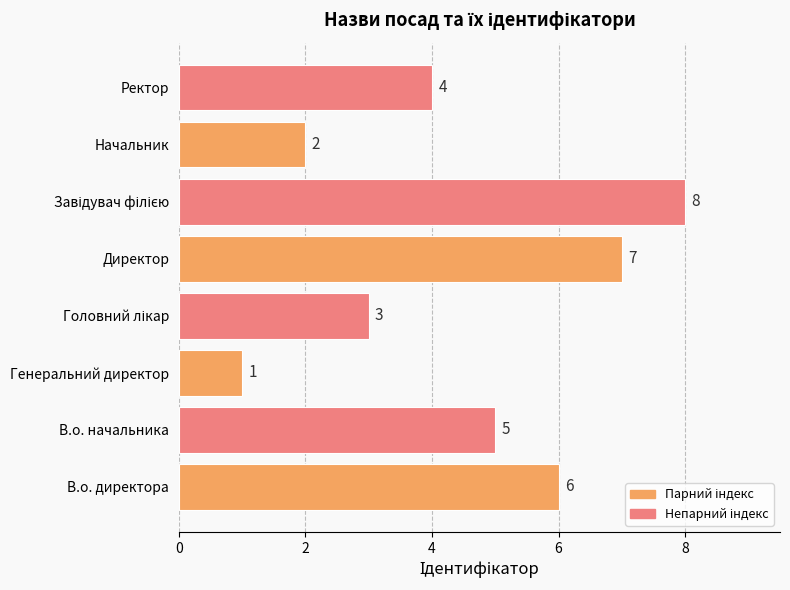

What is the maximum value shown in the chart?

8